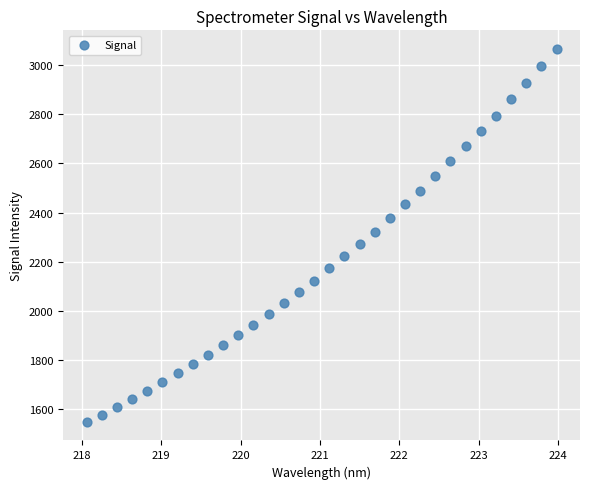

What is the range of Y values (max minus min)?

1515.6